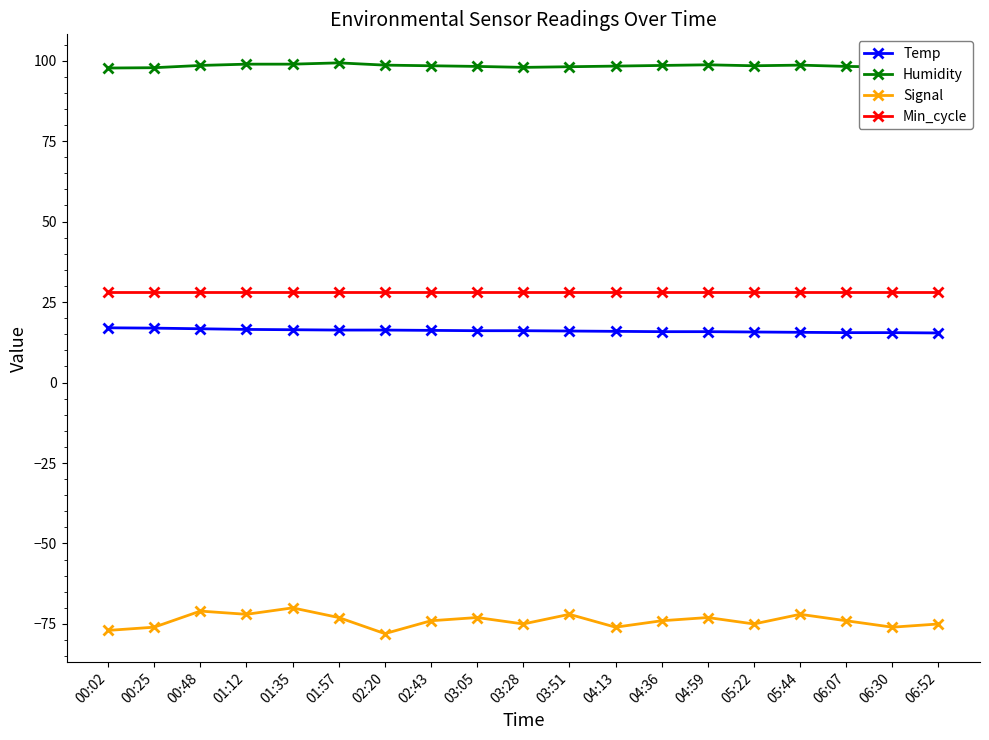

What is the label of the 18th point from the left?

06:30